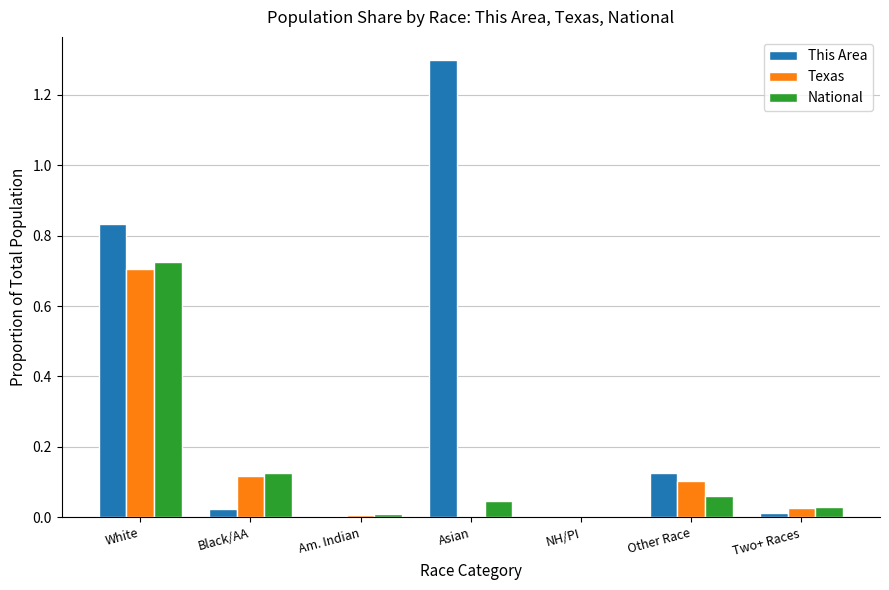

Are the bars grouped side by side (vs. stacked)?

Yes